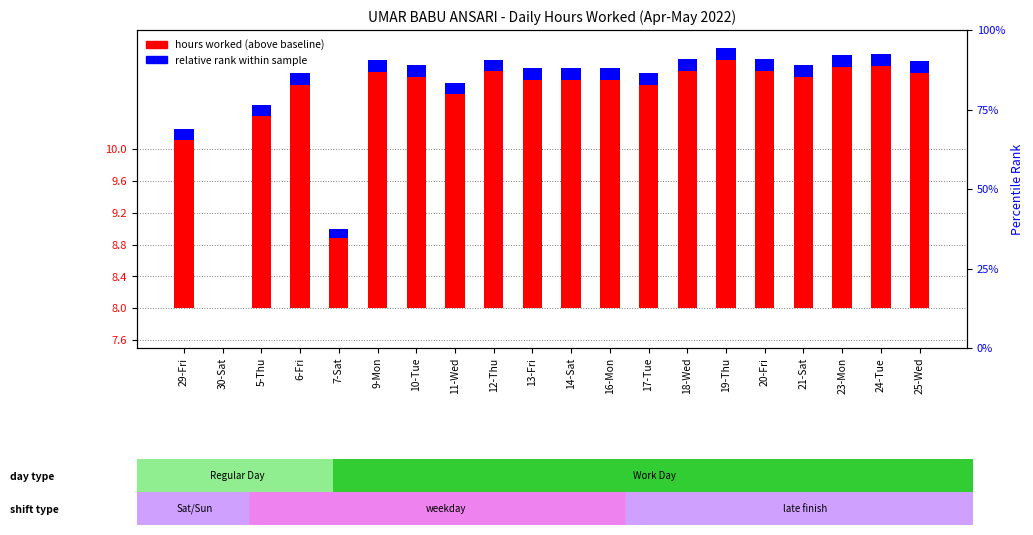

How many data points does each series have?

20